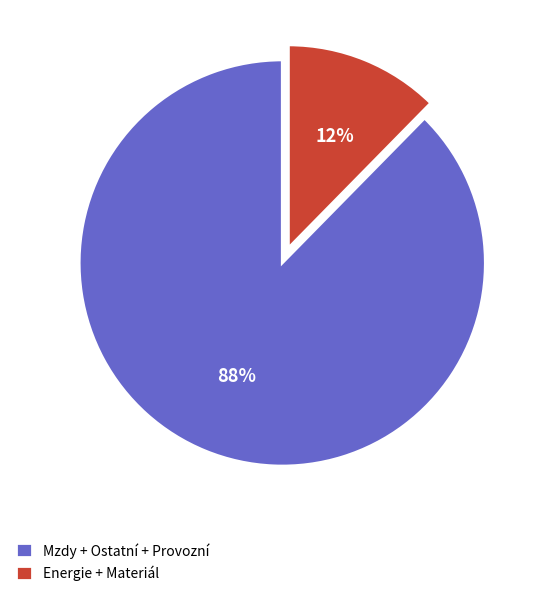

Between Energie + Materiál and Mzdy + Ostatní + Provozní, which is larger?

Mzdy + Ostatní + Provozní